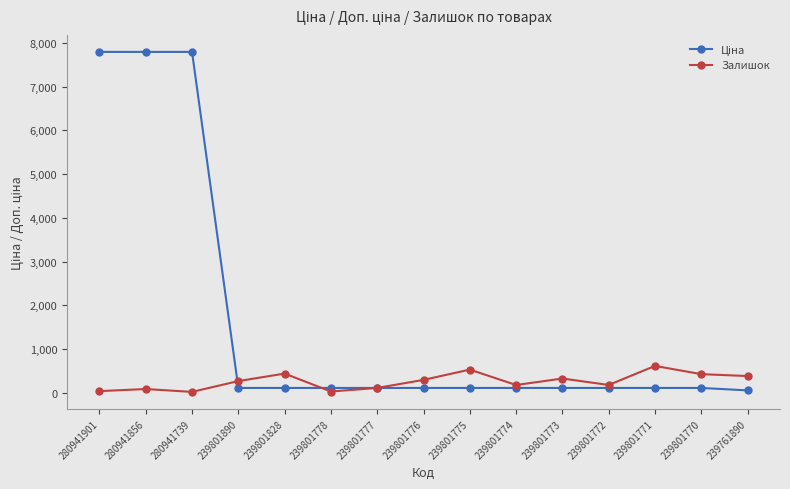

At how many categories does at least one series exceed 7073?

3